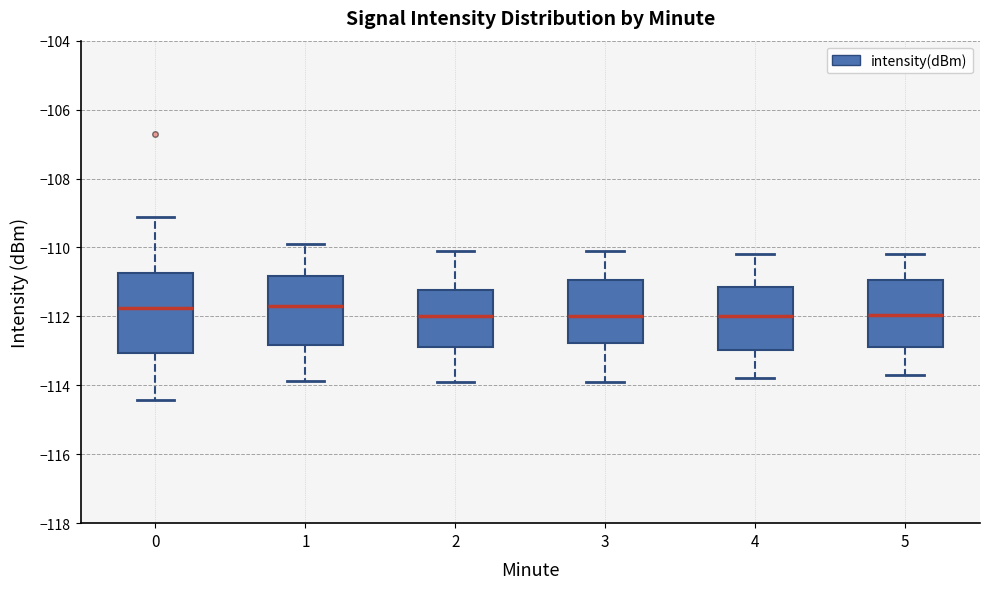

Where is the lower edge of the box at x = 2 on the y-axis? The values are not printed on the chart, so give them approximately, as read against the axis.

-112.8